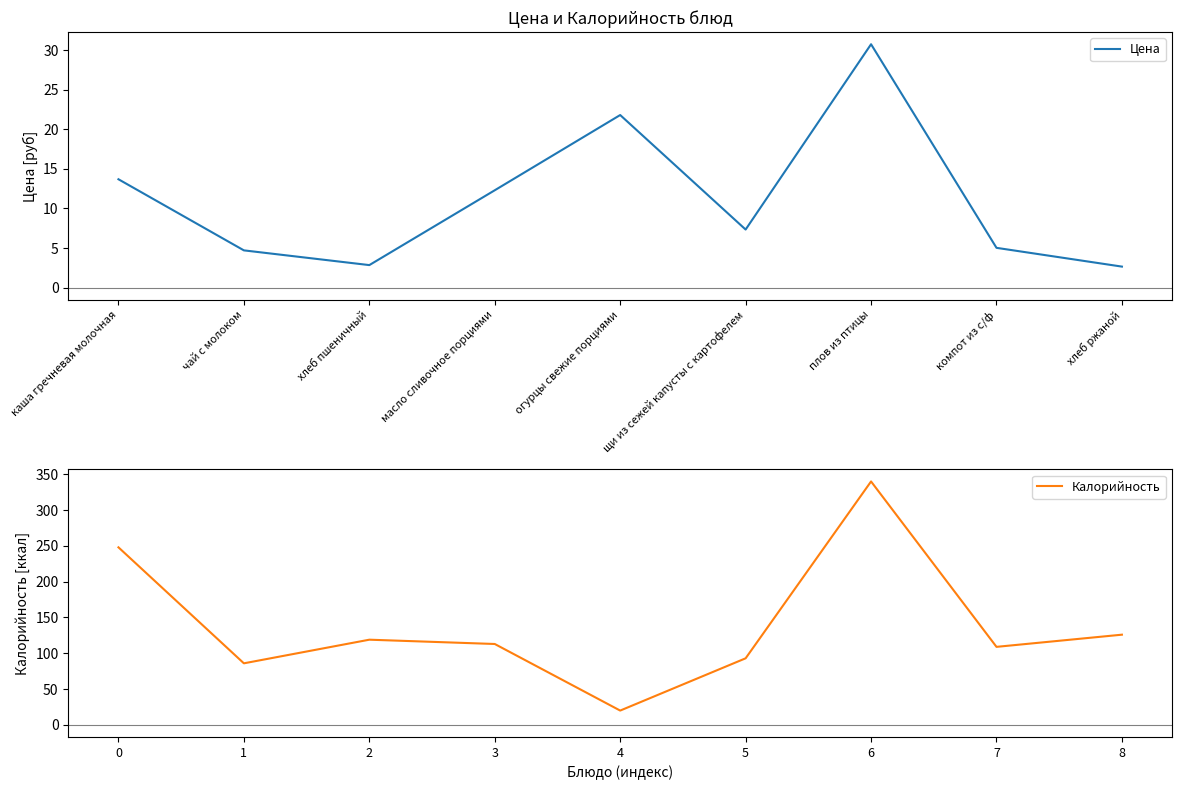

Is it true that Цена equals 5.0 at компот из с/ф?

True